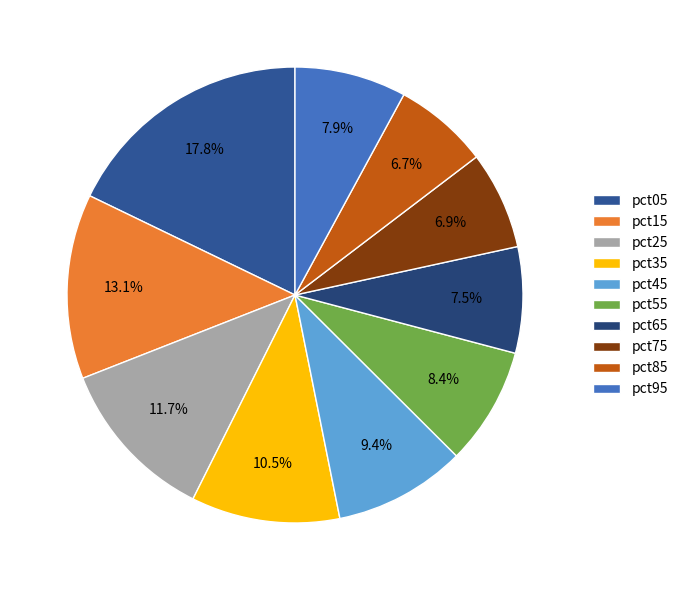

Do pct55 and pct45 together represent more than half of the pie?

No